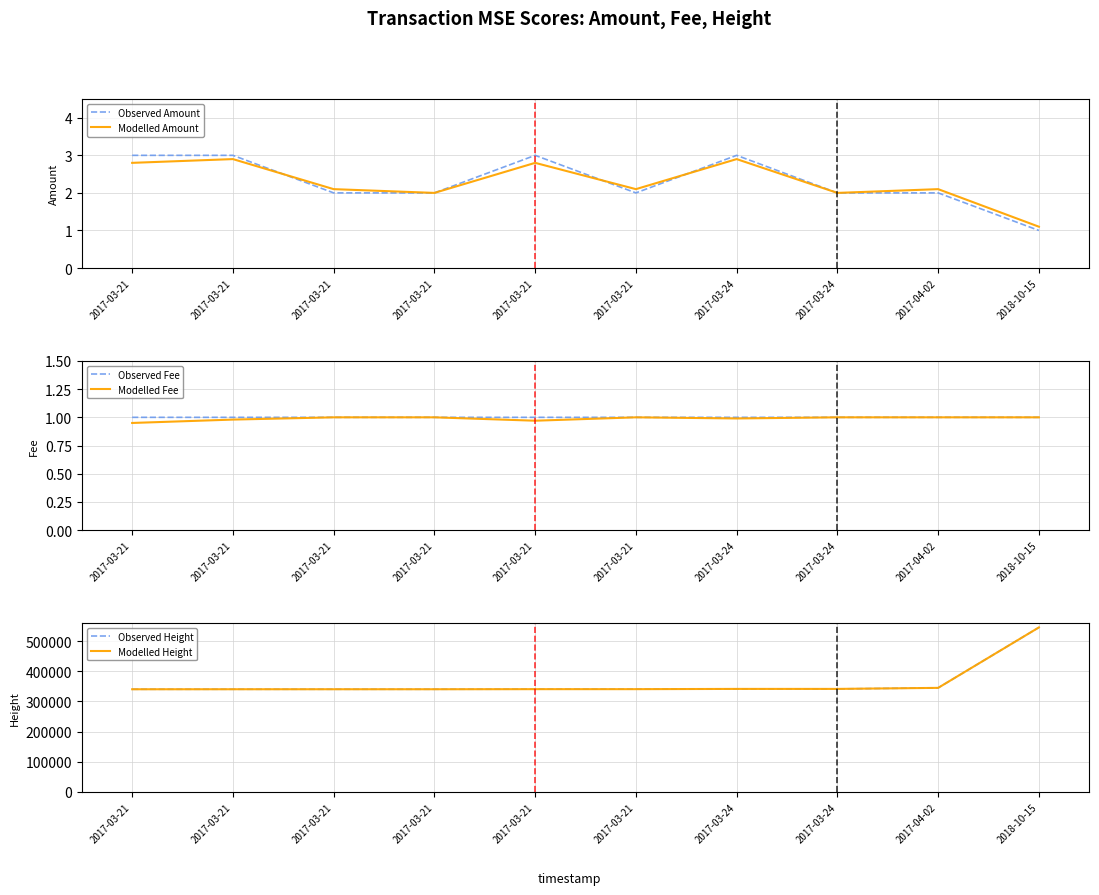

True or false: Modelled Amount and Observed Fee intersect in this chart.

False